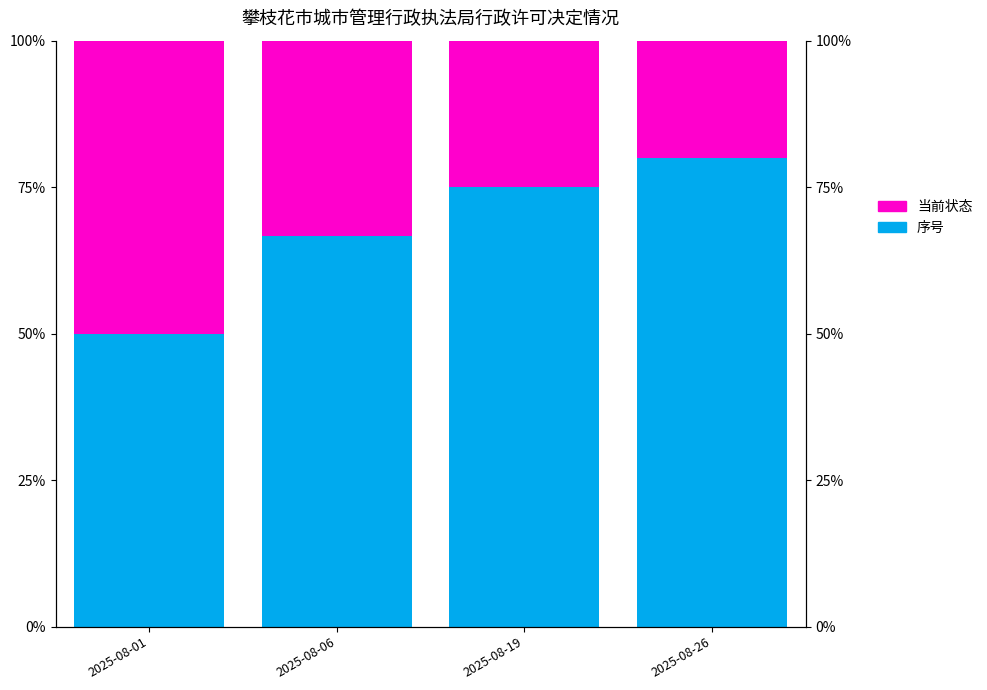

Which has a higher value, 2025-08-06 or 2025-08-19?

2025-08-19